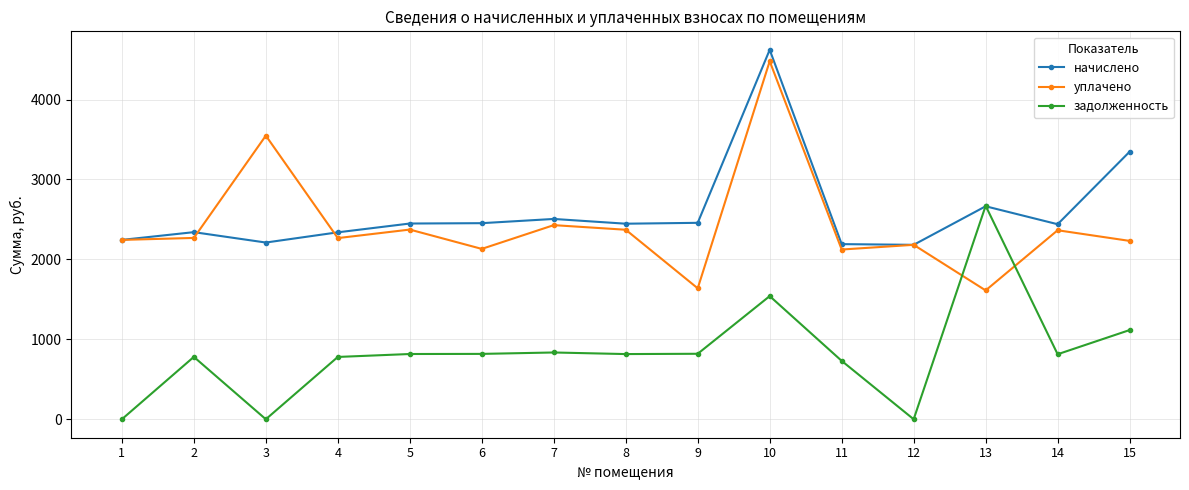

What is the value of the начислено point at the 13th from the left?

2664.4